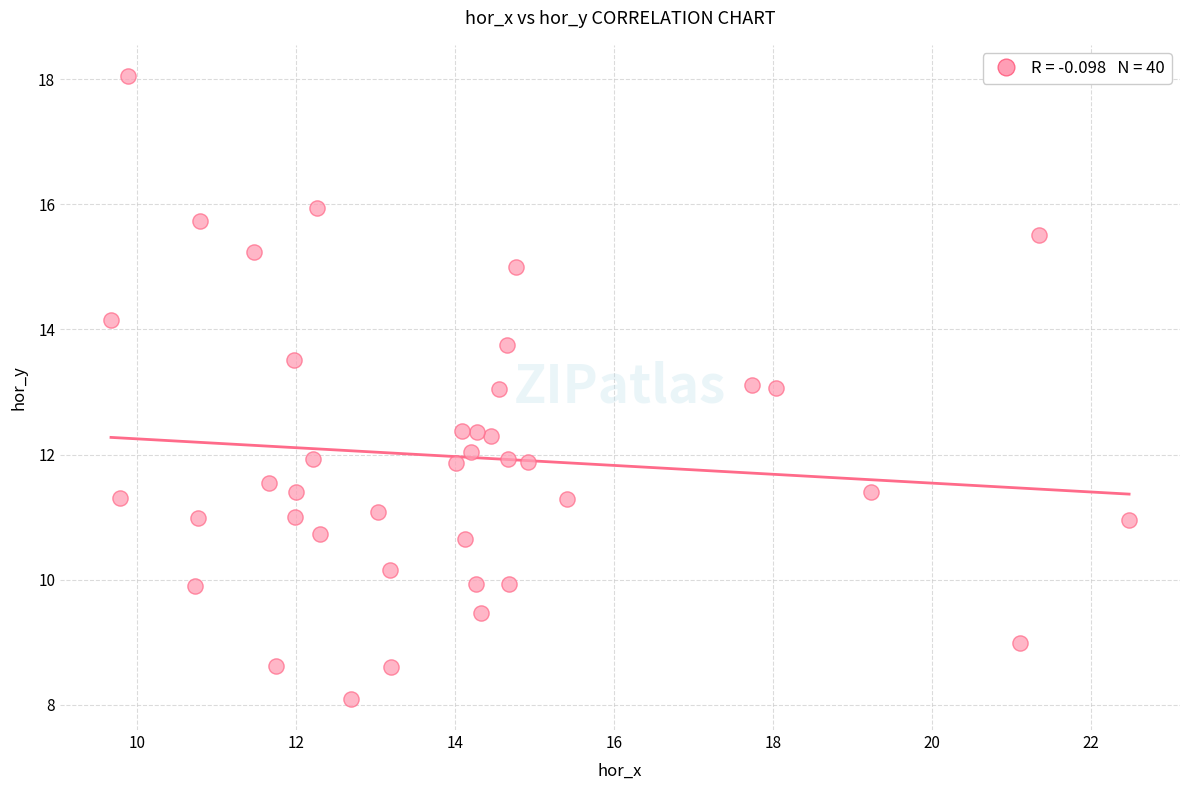

What is the range of X values (max minus min)?

12.8